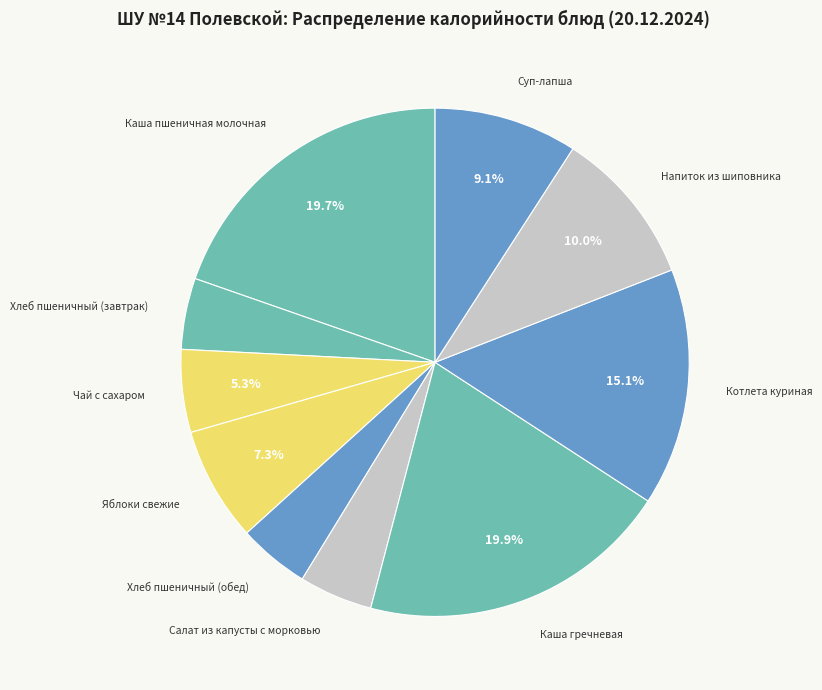

Between Каша пшеничная молочная and Чай с сахаром, which is larger?

Каша пшеничная молочная